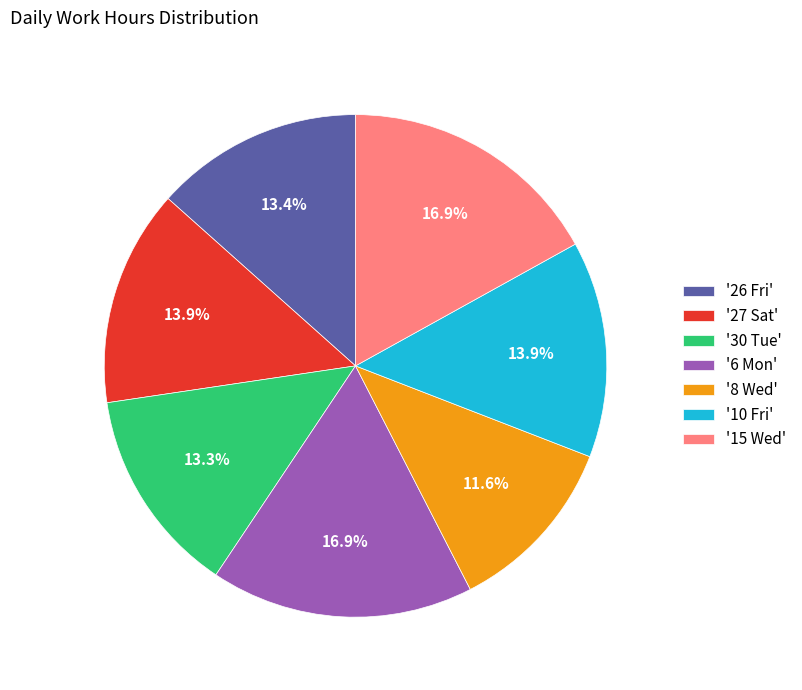

How many slices are in this pie chart?

7